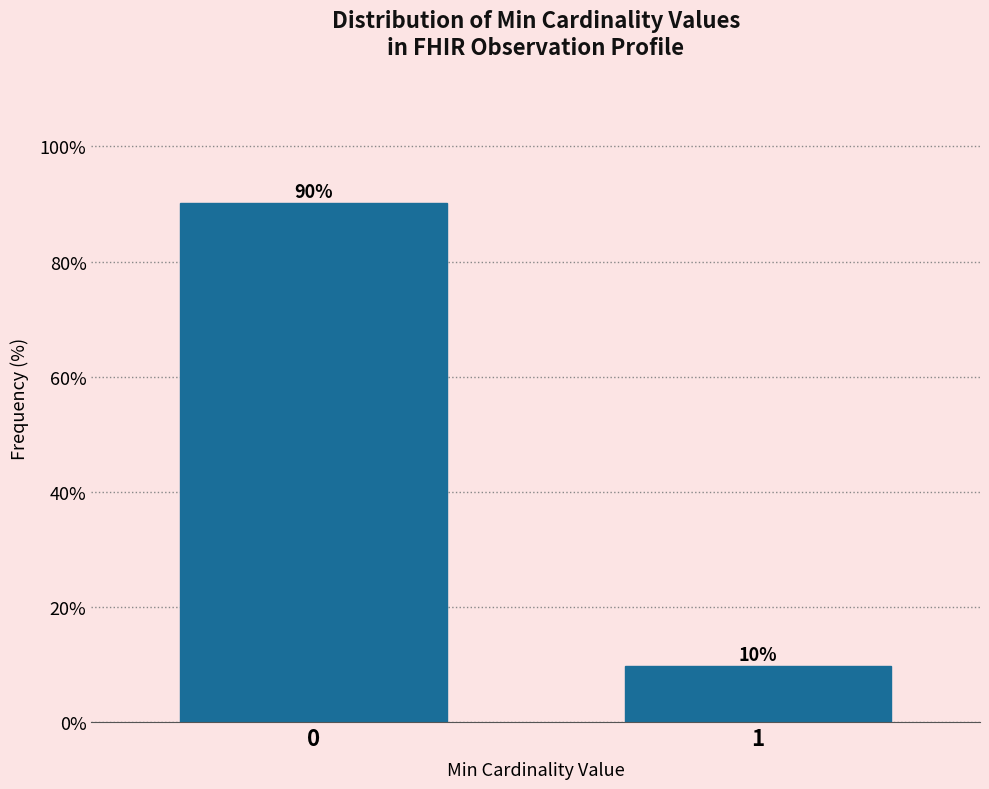

Is it true that the value at 1 is 9.8?

True